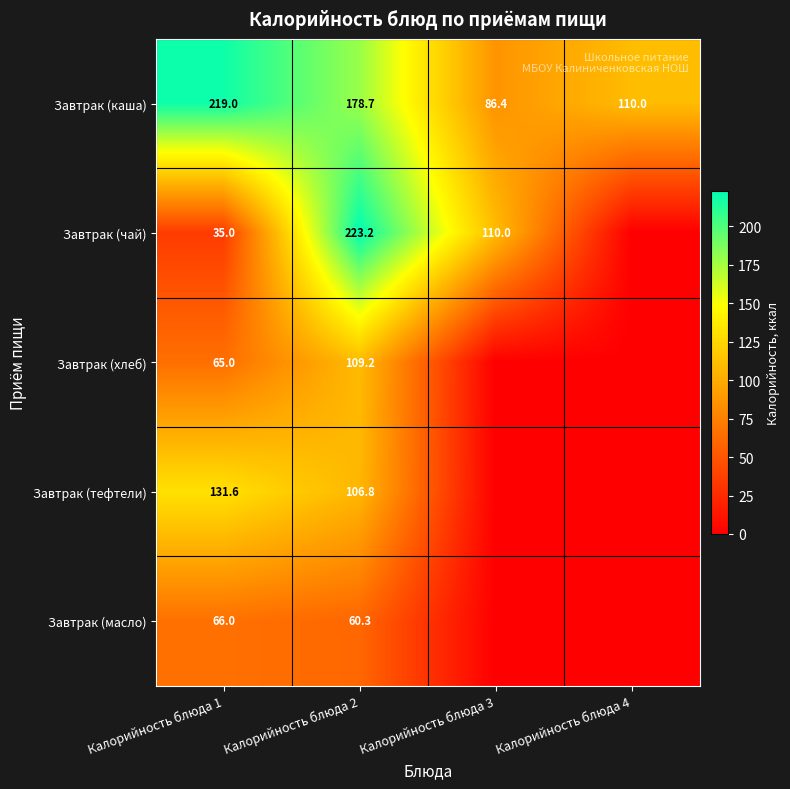

What is the difference between the Завтрак (чай) values at Калорийность блюда 3 and Калорийность блюда 2?

113.2